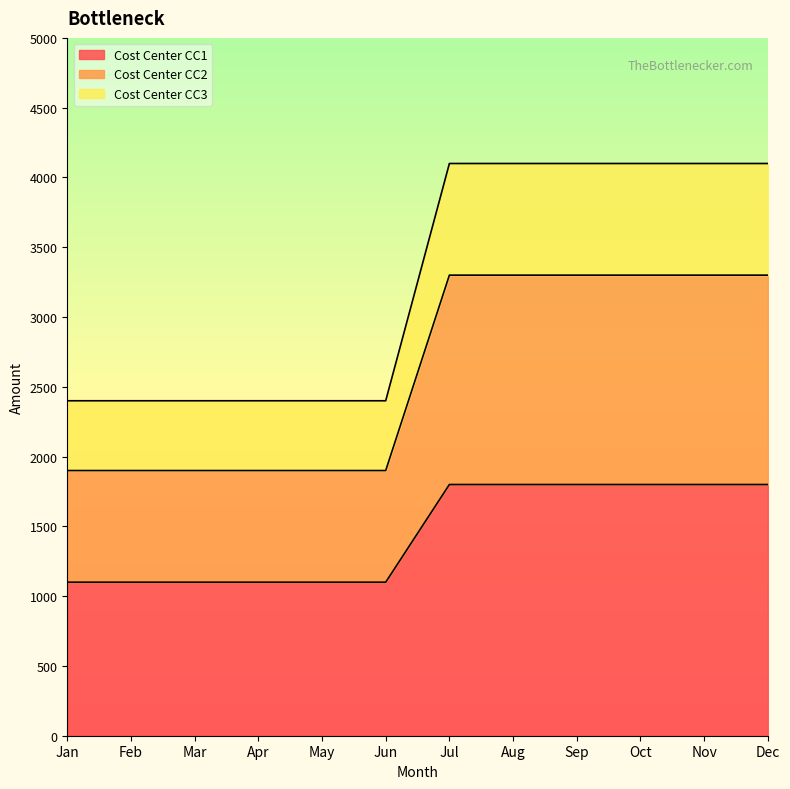

True or false: Cost Center CC2 and Cost Center CC3 cross at least once.

False